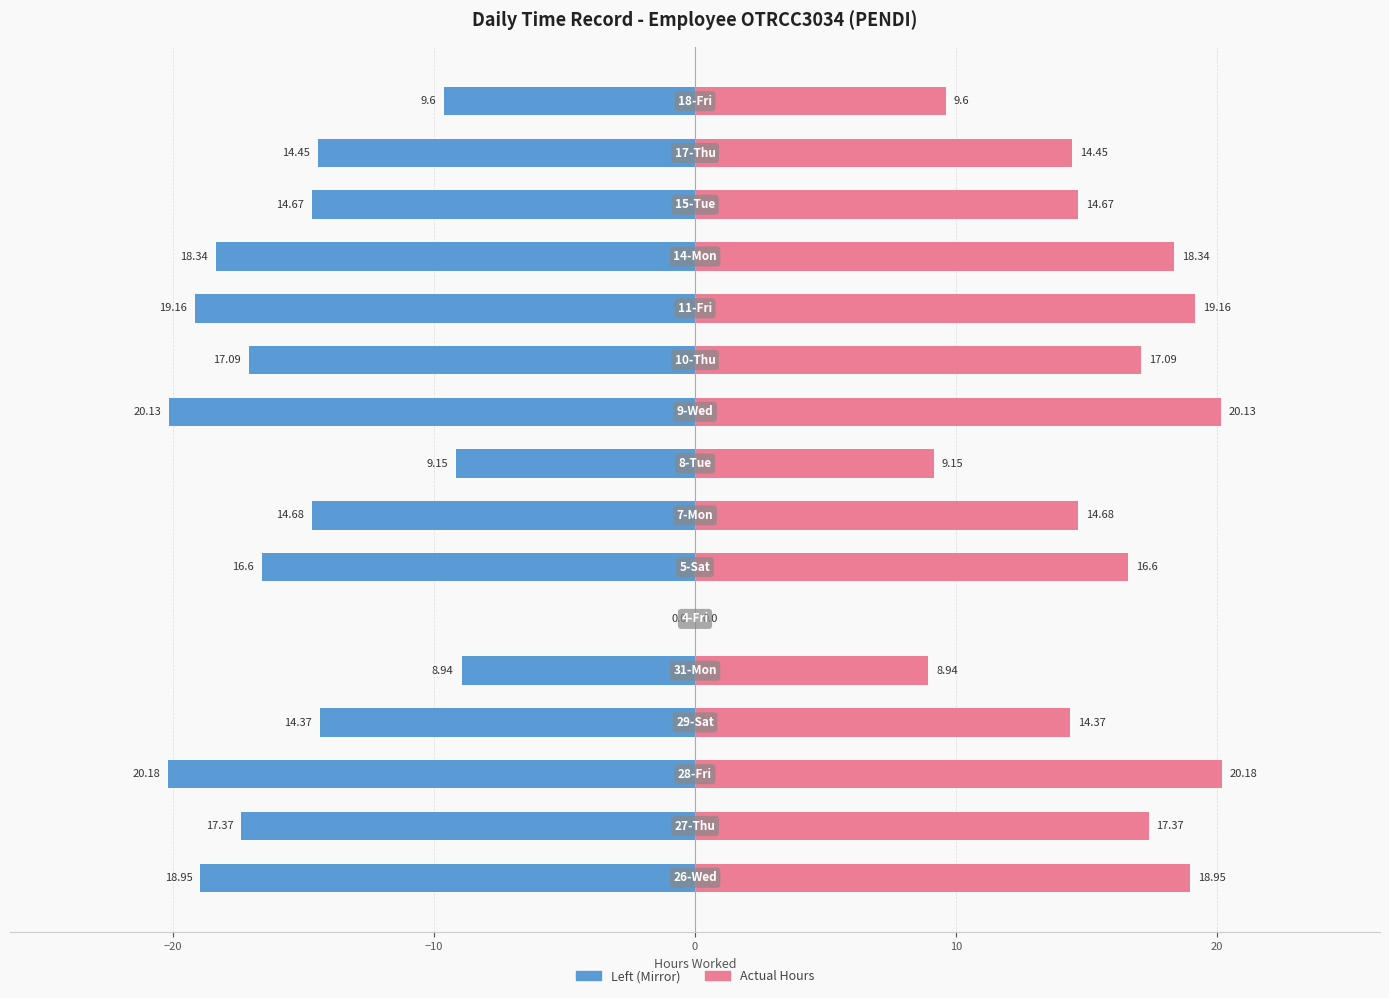

What is the average value of the Hours Worked (Left) series?

-14.6